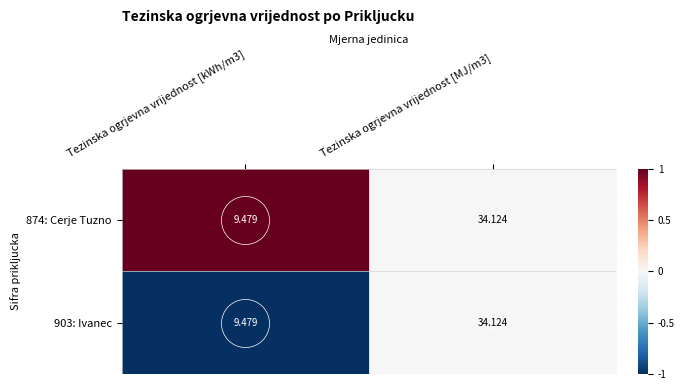

How many values in the 874: Cerje Tuzno series are below 34?

1